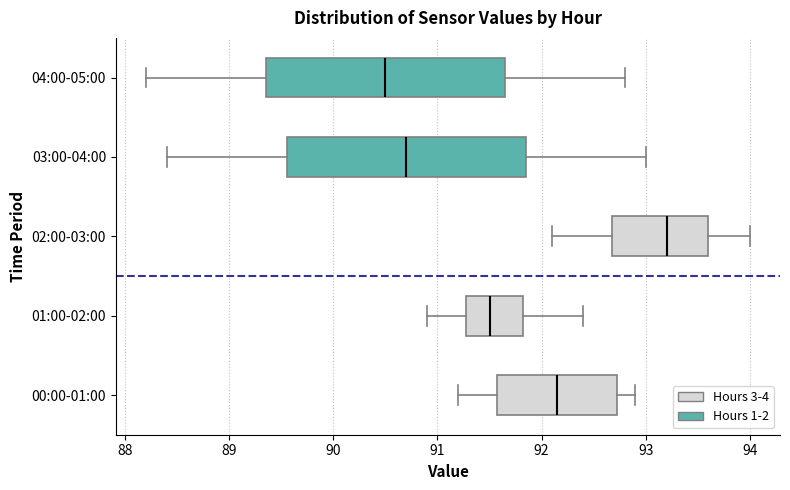

Where does the left whisker of the box for 03:00-04:00 end on the x-axis? The values are not printed on the chart, so give them approximately, as read against the axis.

88.4